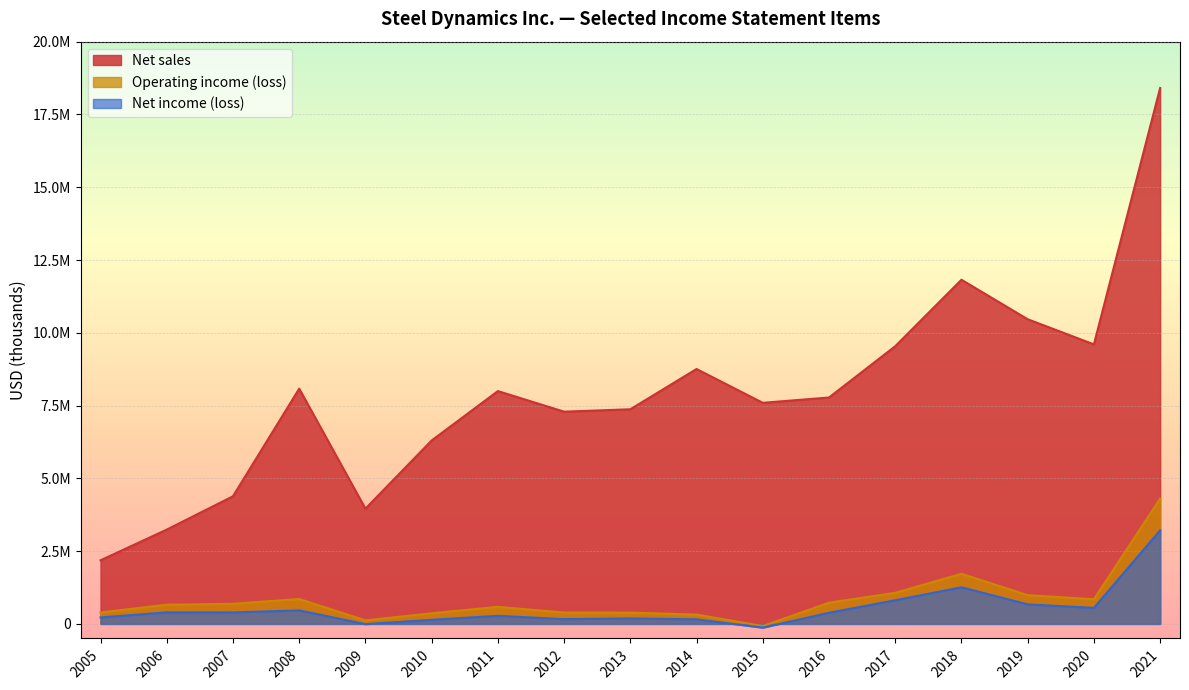

The value of Net income (loss) at 2009 is -8184. True or false?

True